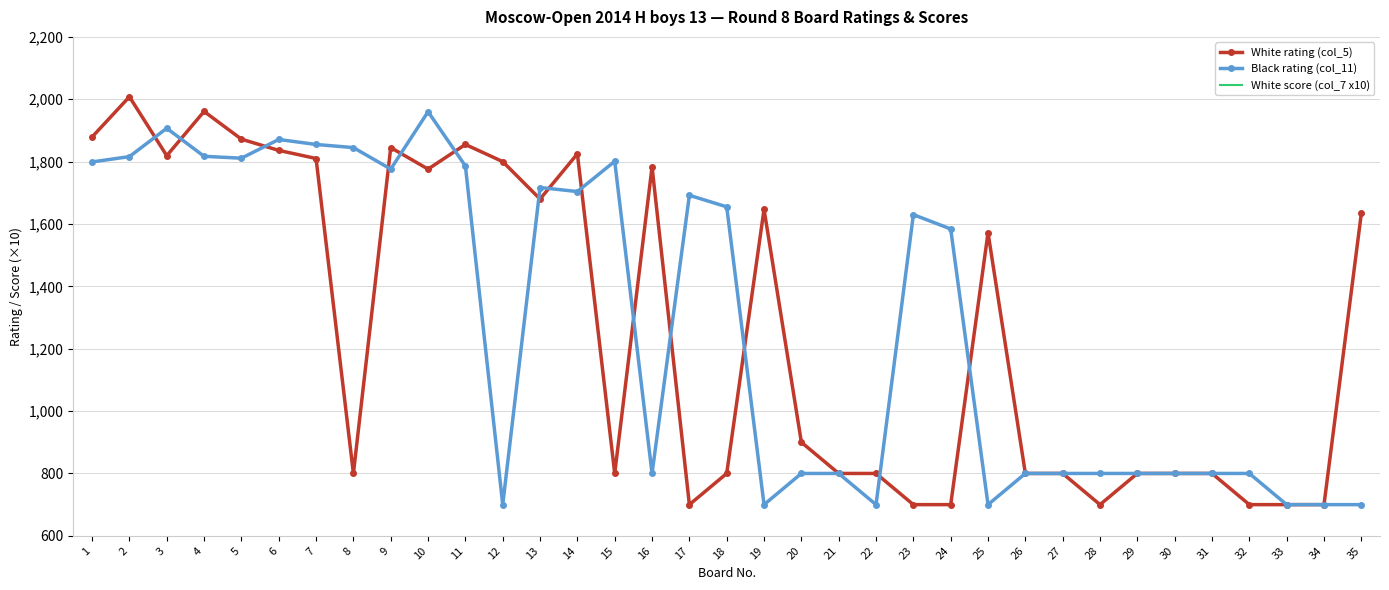

Read the Black rating (col_11) value at 27, to the nearest 100.

800